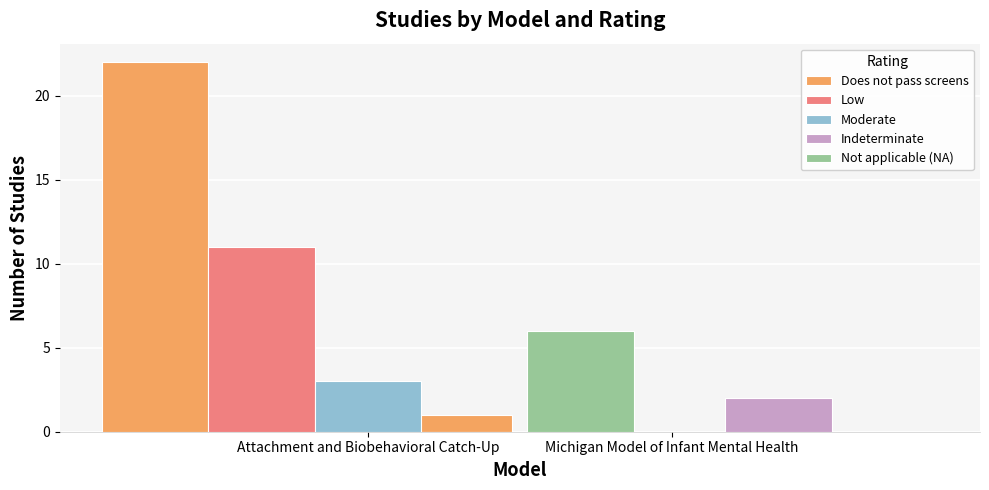

At how many categories does at least one series exceed 15?

1